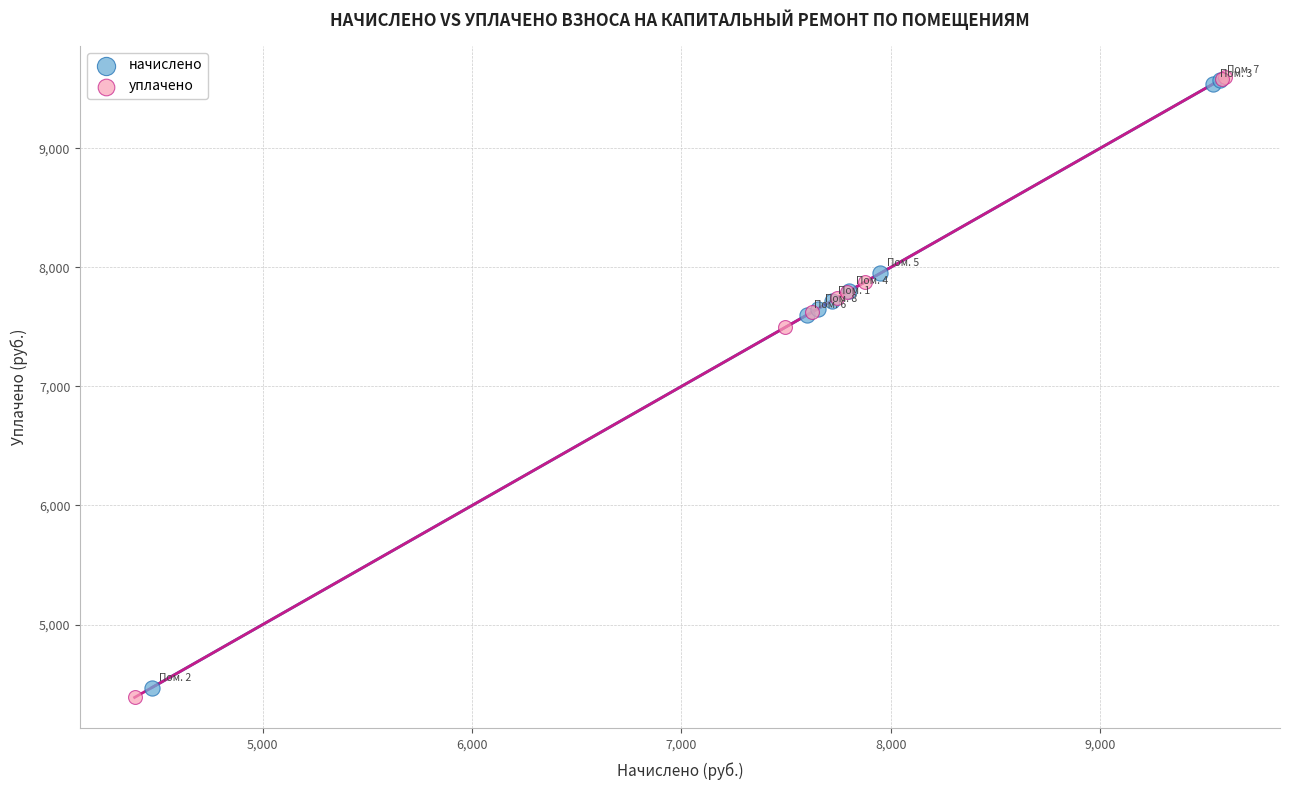

What are all the series names shown in the legend?

начислено, уплачено